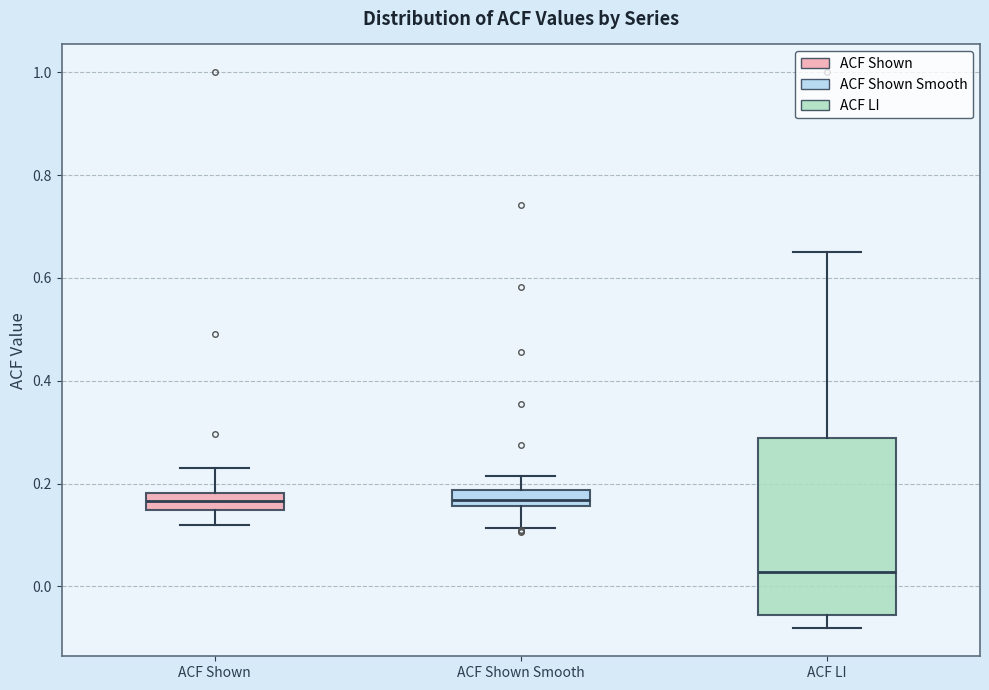

Reading left to right, read every box against the y-axis: the position of its median line, the range the box covers, and the ends of its whiskers. The values are not printed on the chart, so give them approximately, as read against the axis.

ACF Shown: median 0.16, box 0.14 to 0.18, whiskers 0.12 to 0.24
ACF Shown Smooth: median 0.16 (inside the box), box 0.16 to 0.18, whiskers 0.12 to 0.22
ACF LI: median 0.02, box -0.06 to 0.28, whiskers -0.08 to 0.66